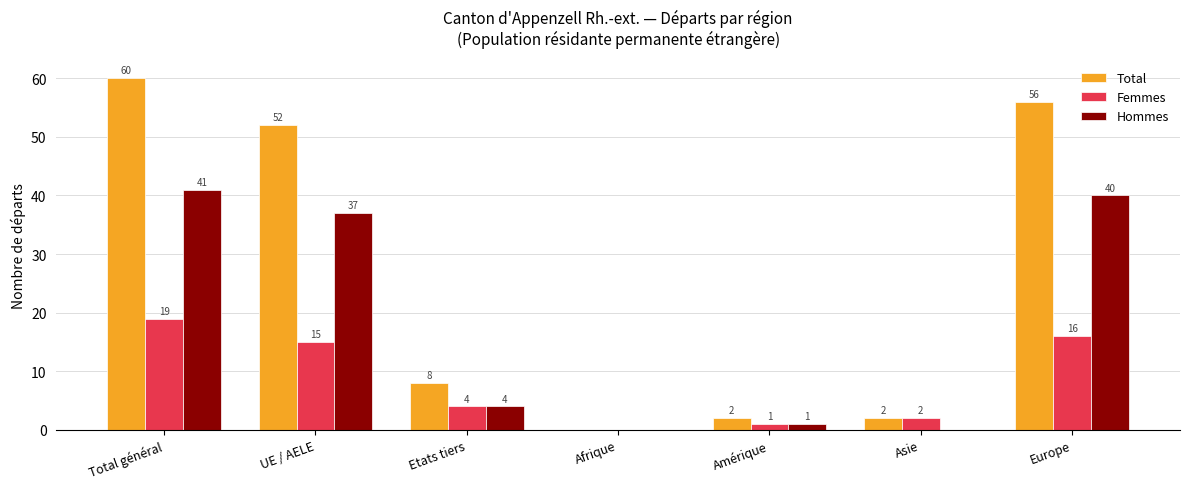

How many groups of bars are there?

7